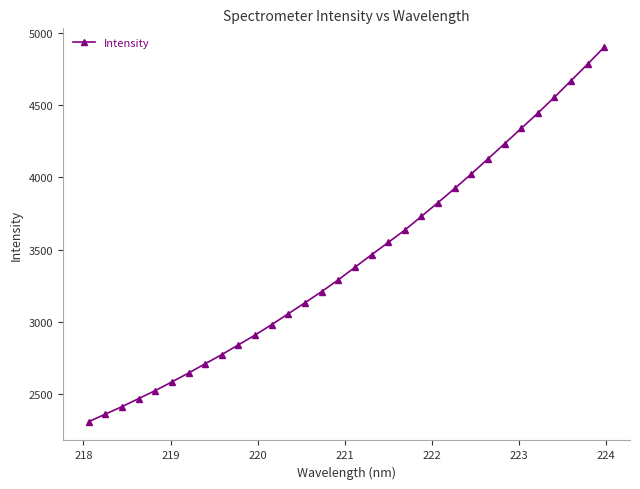

What is the difference between the maximum and minimum values?

2590.1